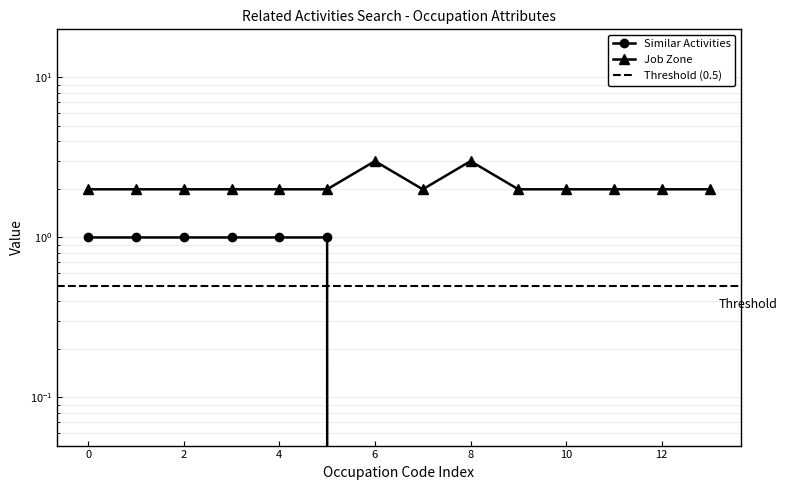

Is the value of Similar Activities at 8 greater than the value of Job Zone at 2?

No